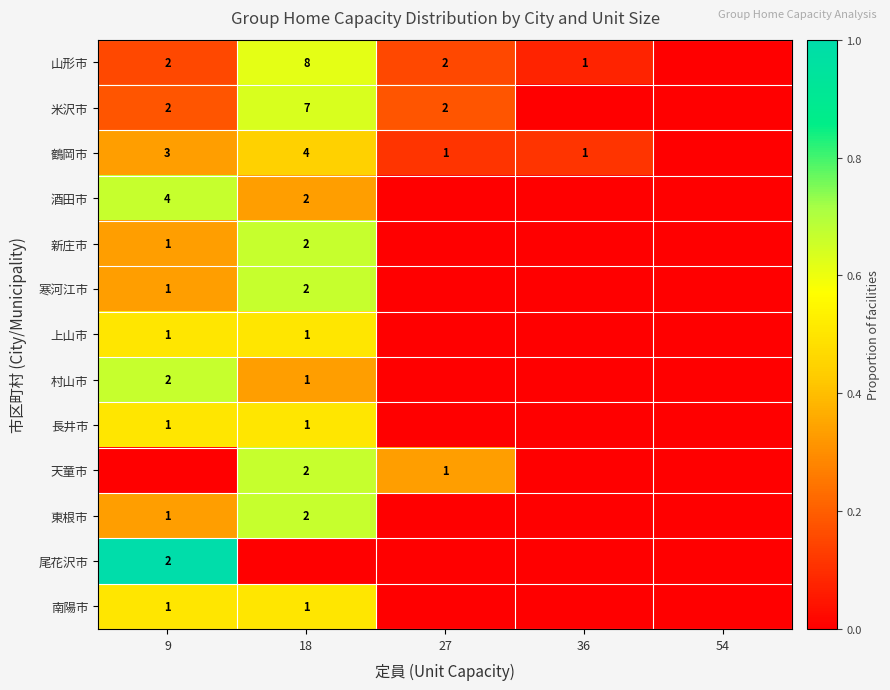

The value of 鶴岡市 at 18 is 2. True or false?

False